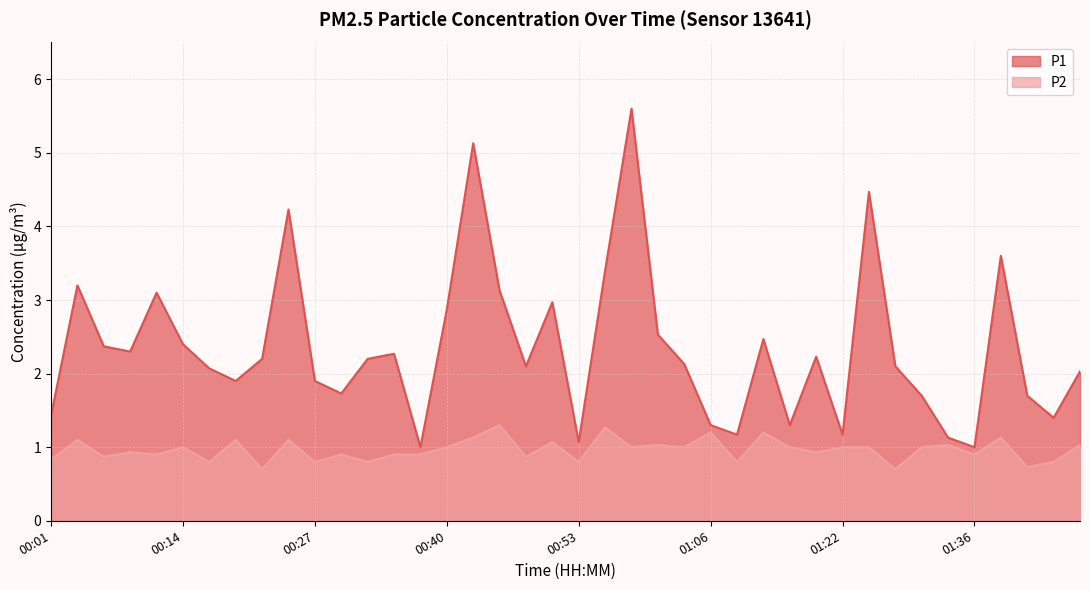

Rank the series at 00:27 from highest to lowest value.

P1, P2